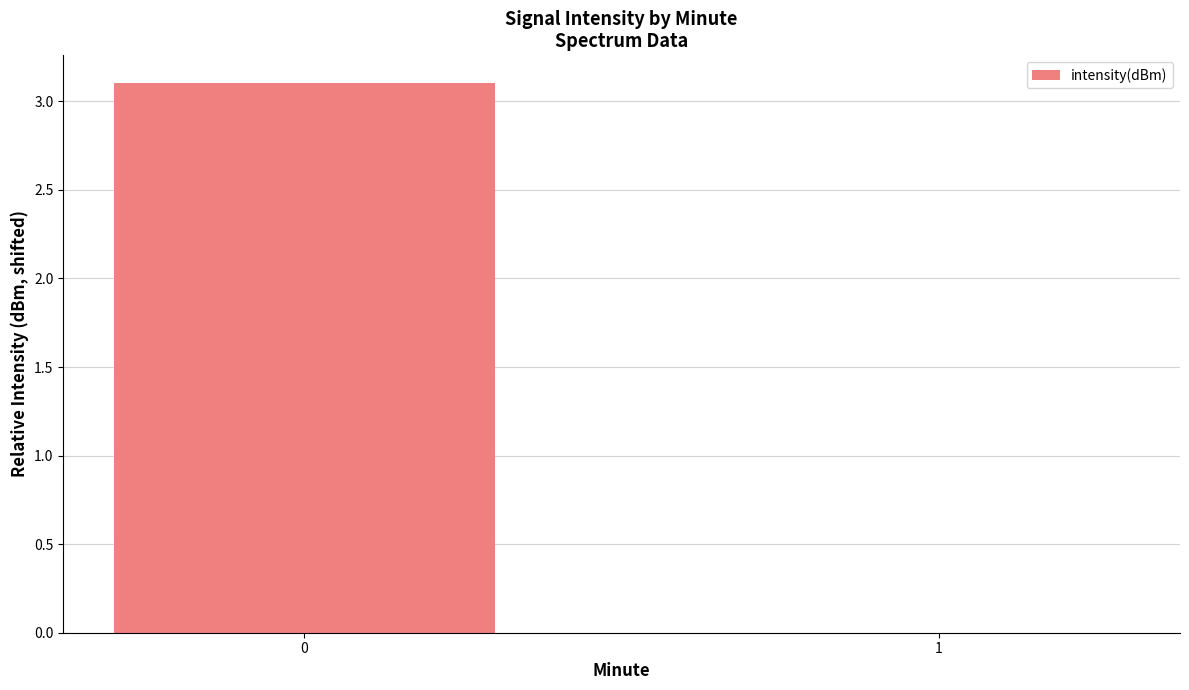

What is the change in value from 0 to 1?

-3.1